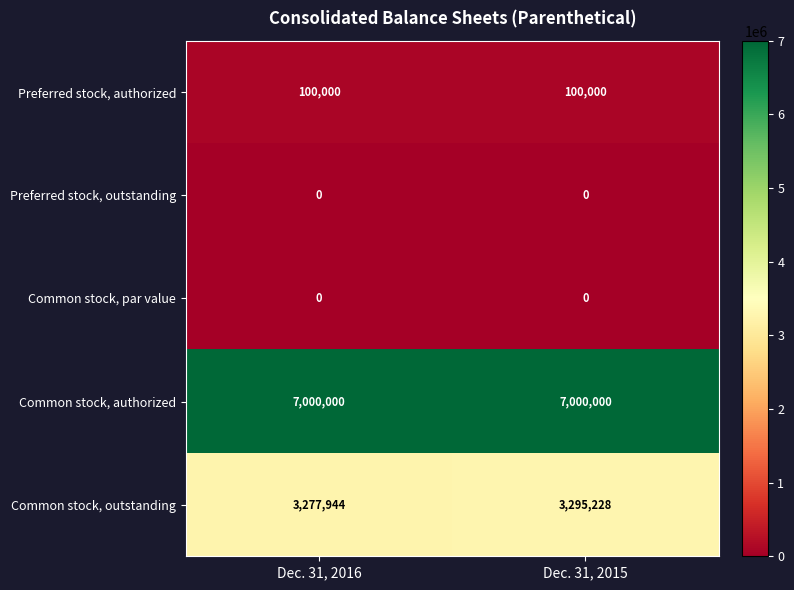

What is the maximum value shown in the chart?

7000000